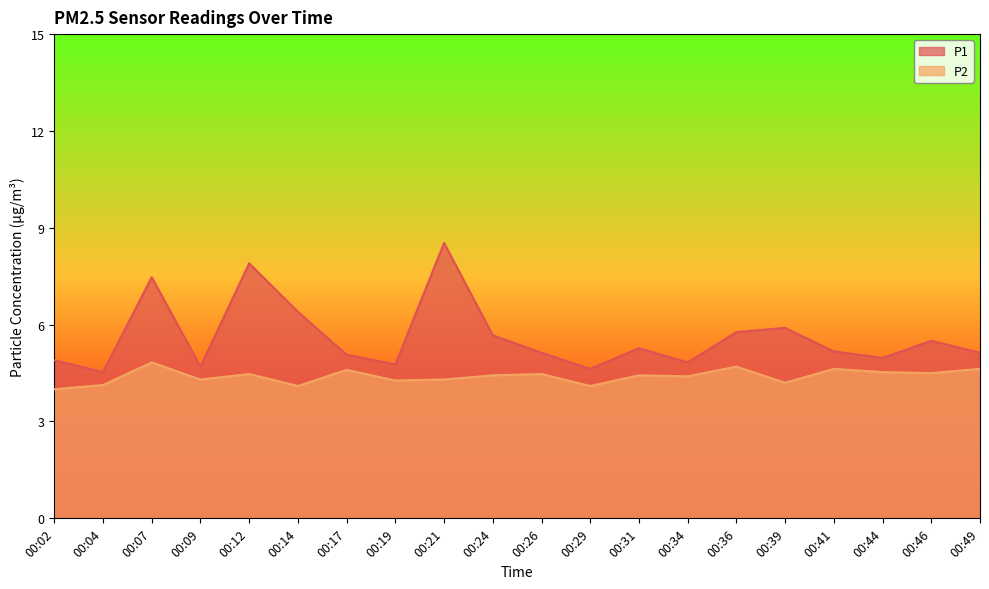

What is the value of the P1 point at the 19th from the left?

5.5